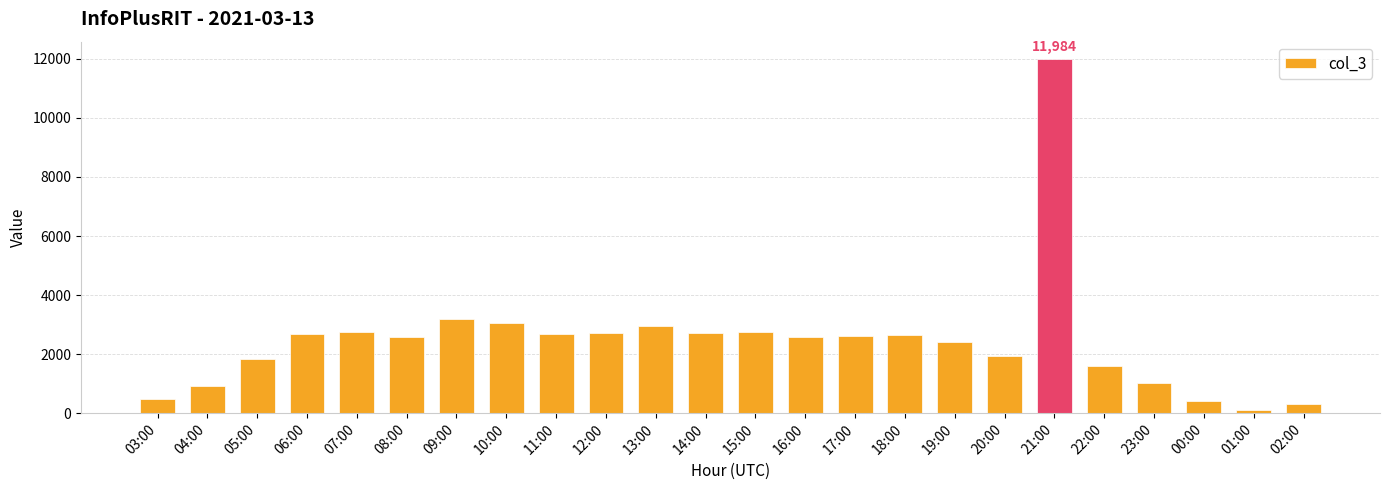

What is the label of the 7th bar from the left?

09:00